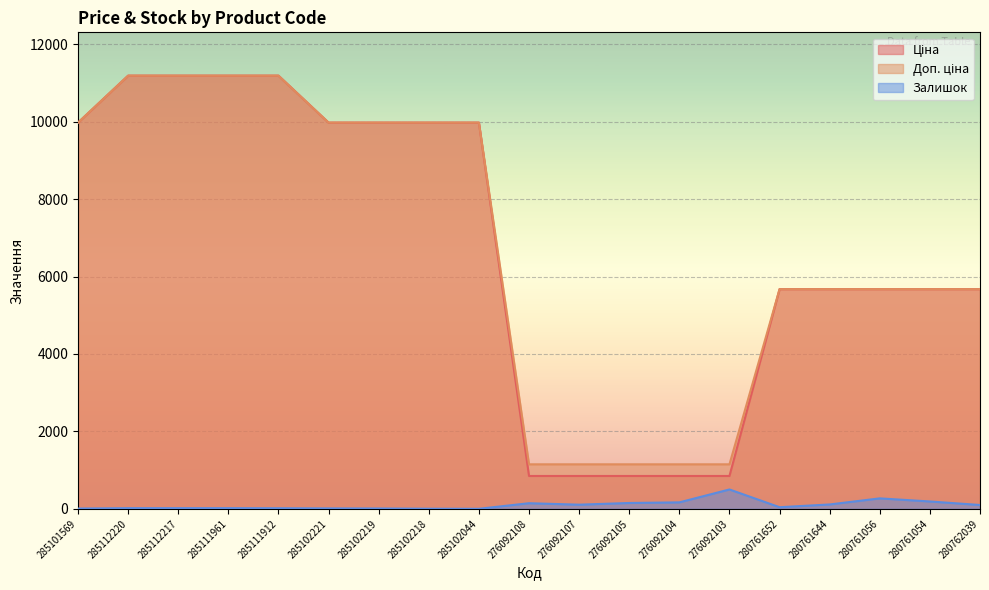

How many values in the Доп. ціна series are below 5673?

5